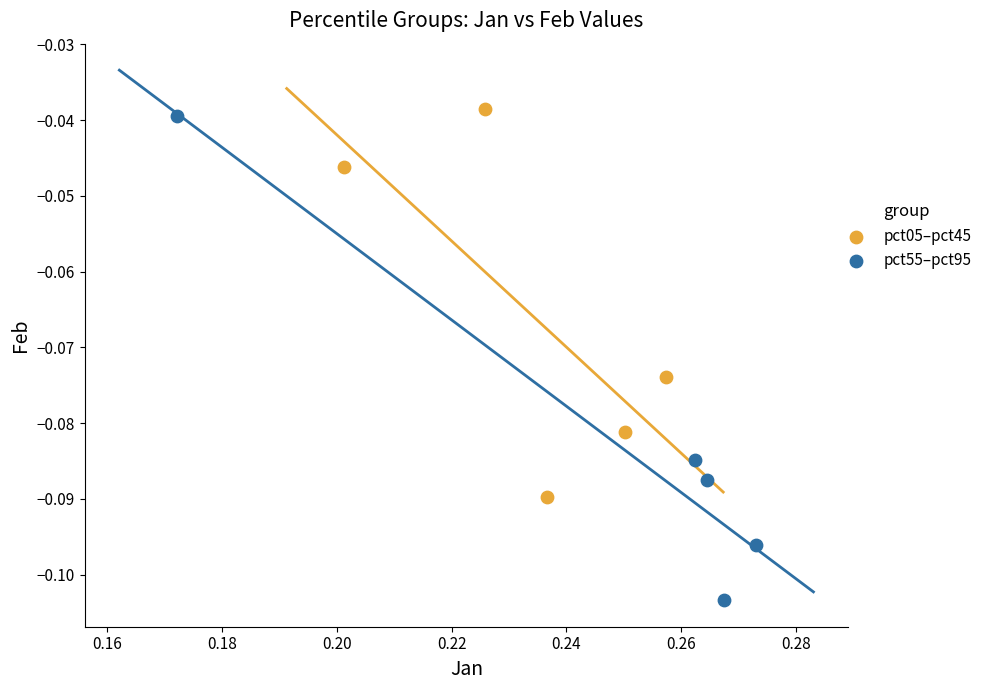

Which series has the widest spread of Y values?

pct55–pct95